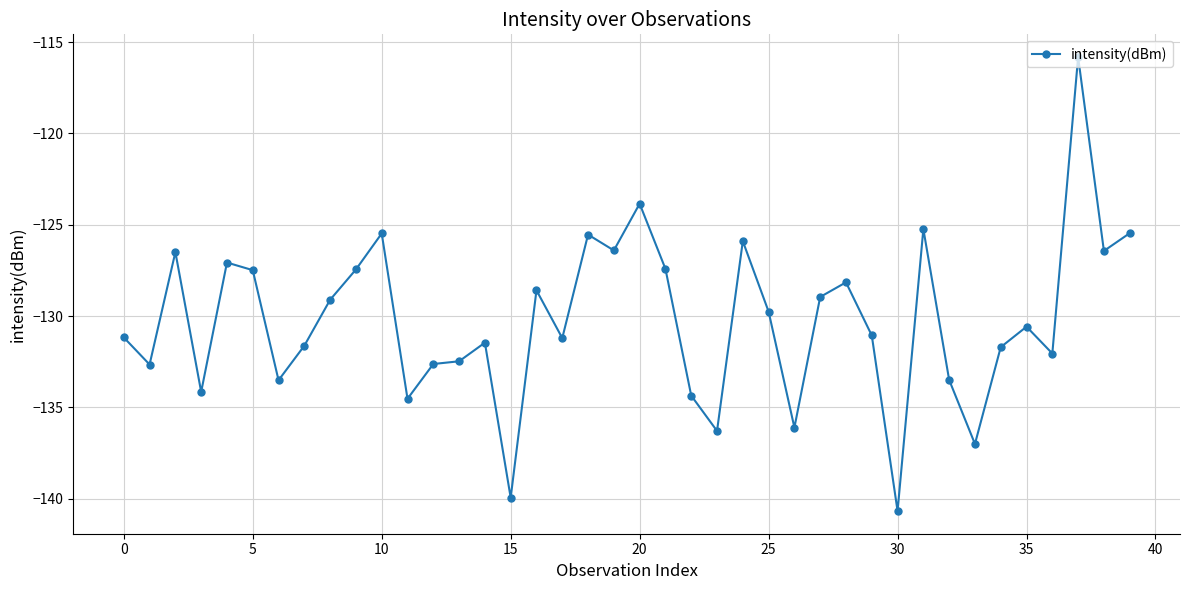

What is the minimum value shown in the chart?

-140.7